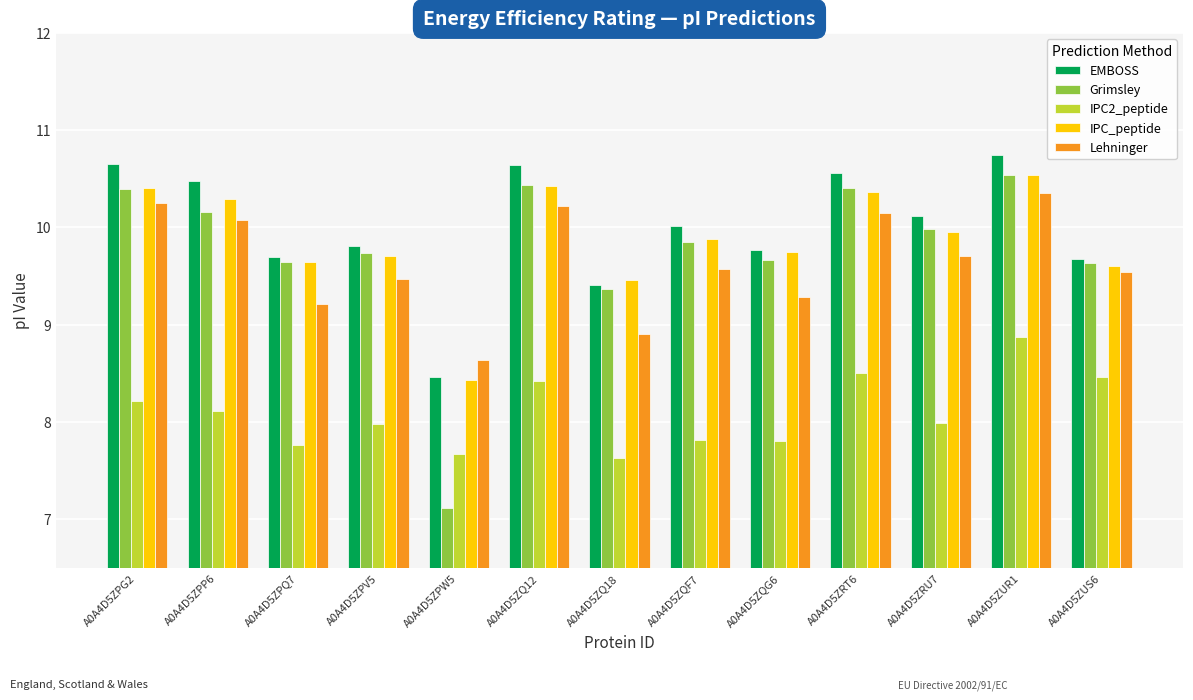

How many bars are there in each group?

5